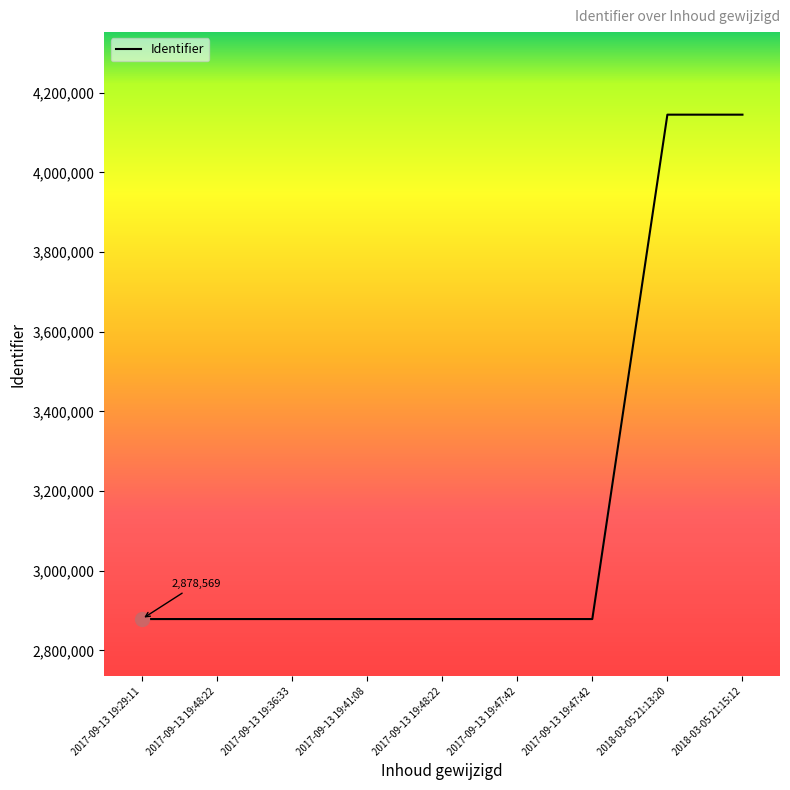

True or false: there are more than 0 points higher than both neighbors.

False